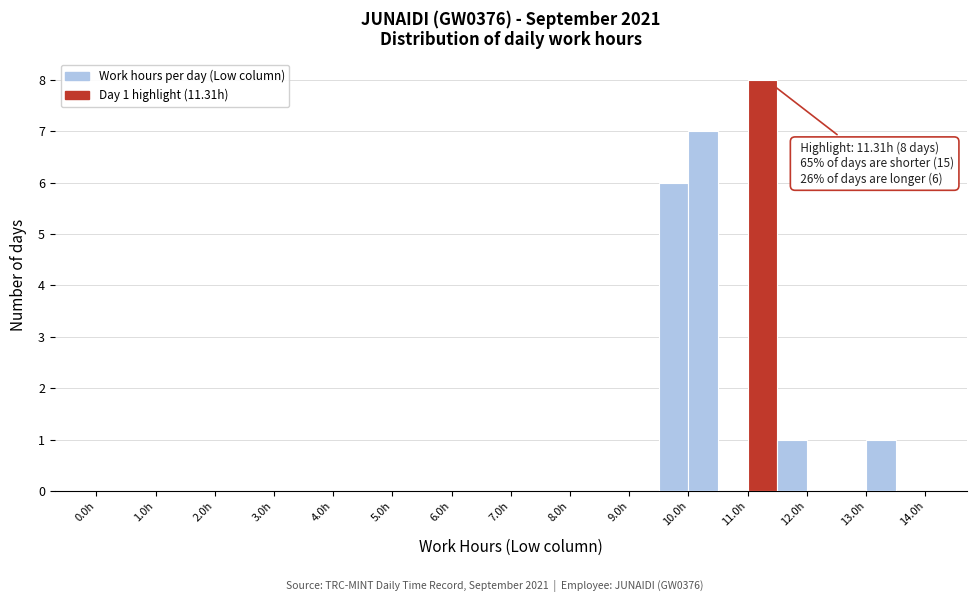

Over which range of the x-axis is the bar tallest?

11.0 to 11.5